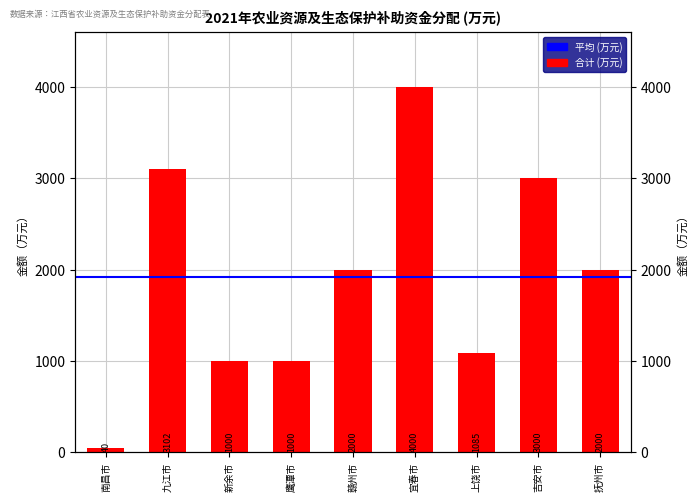

List the labels in order of value, smallest first.

南昌市, 新余市, 鹰潭市, 上饶市, 赣州市, 抚州市, 吉安市, 九江市, 宜春市